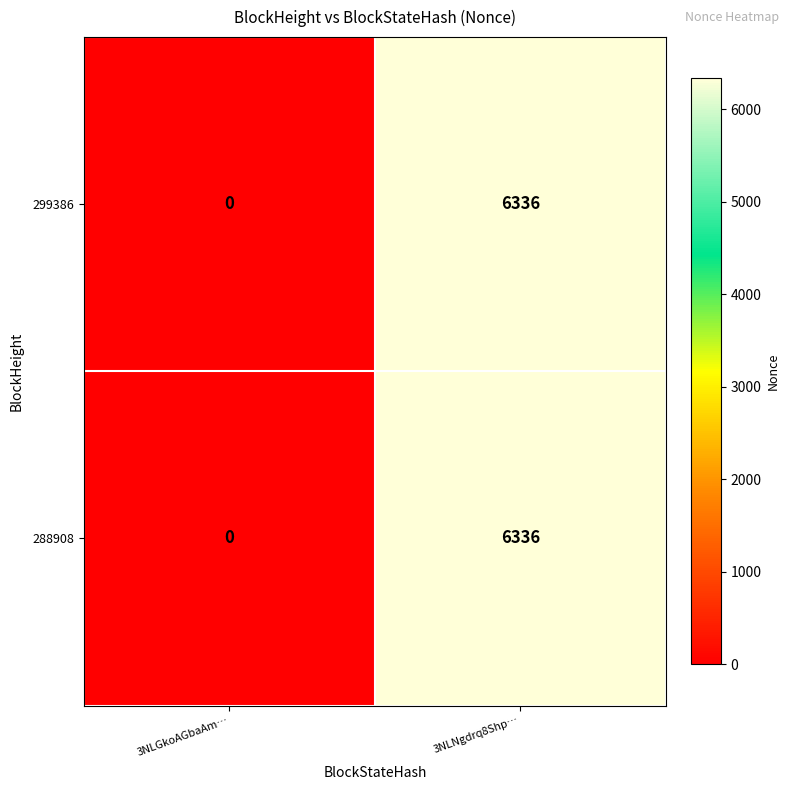

Rank the categories by 288908 value from lowest to highest.

3NLGkoAGbaAm…, 3NLNgdrq8Shp…